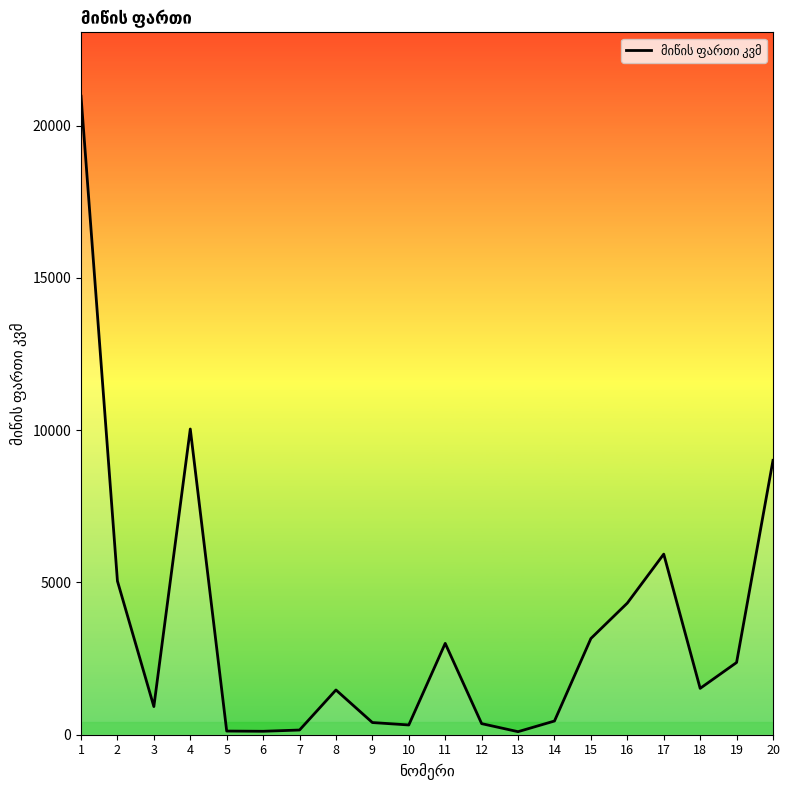

Between 15 and 2, which is larger?

2